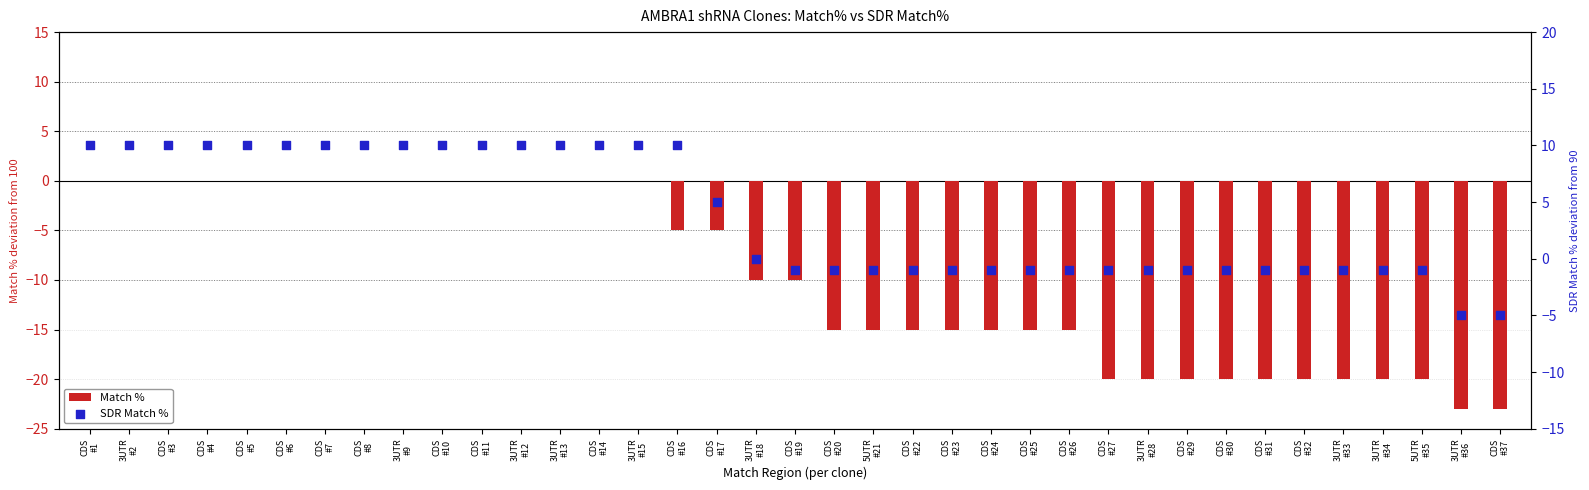

Which series has the largest total across all categories?

SDR Match %